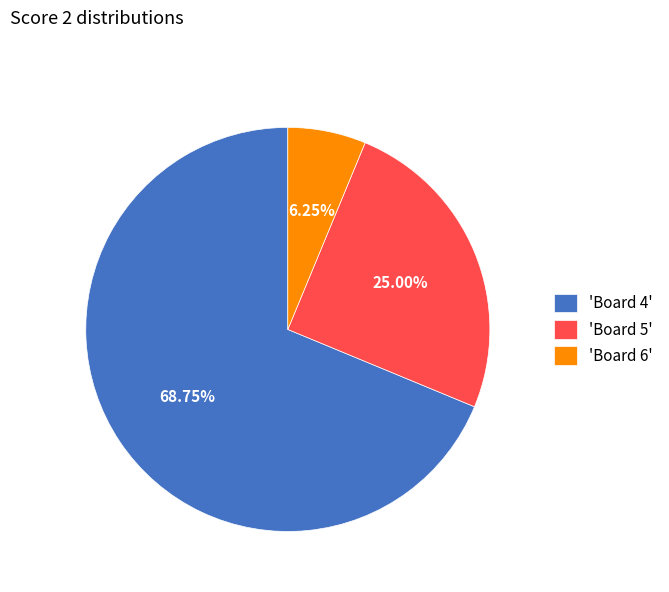

What is the majority slice?

'Board 4'